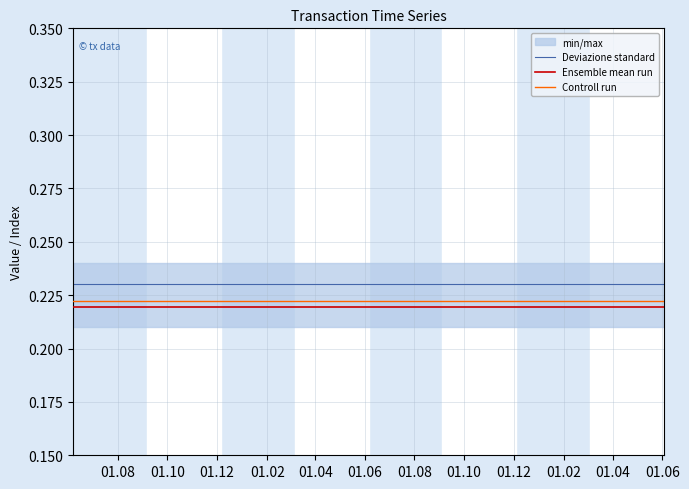

True or false: Controll run and Deviazione standard intersect in this chart.

False